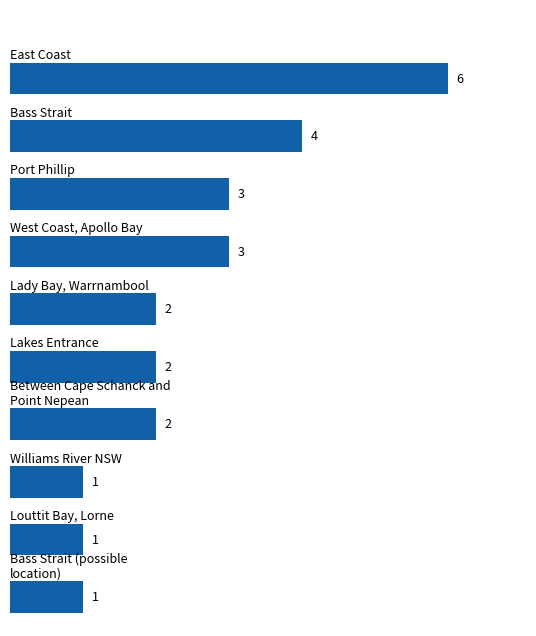

How many bars are there in total?

10